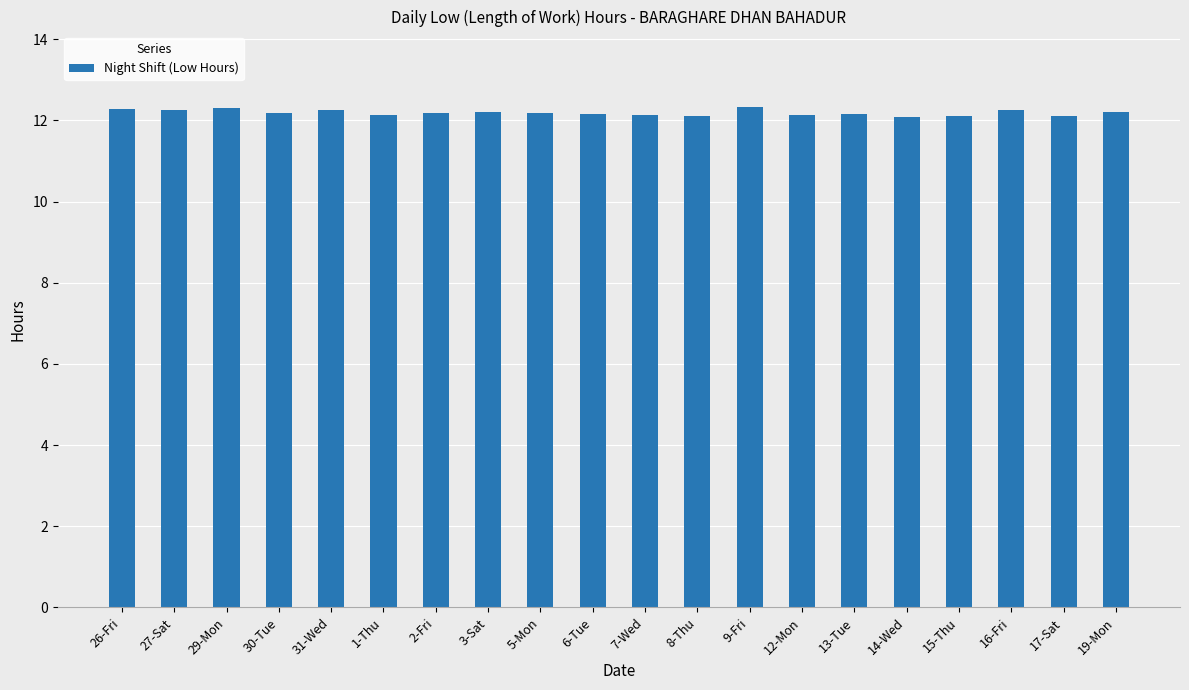

What is the minimum value shown in the chart?

12.1